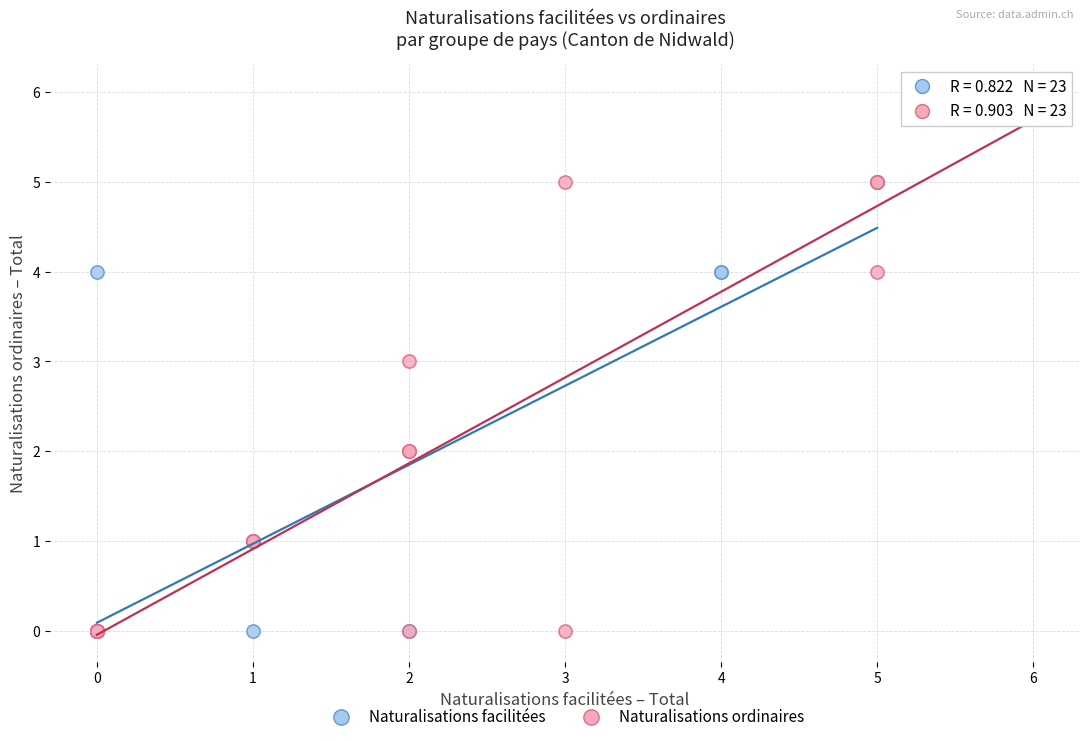

Which series contains the highest Y value?

Naturalisations ordinaires